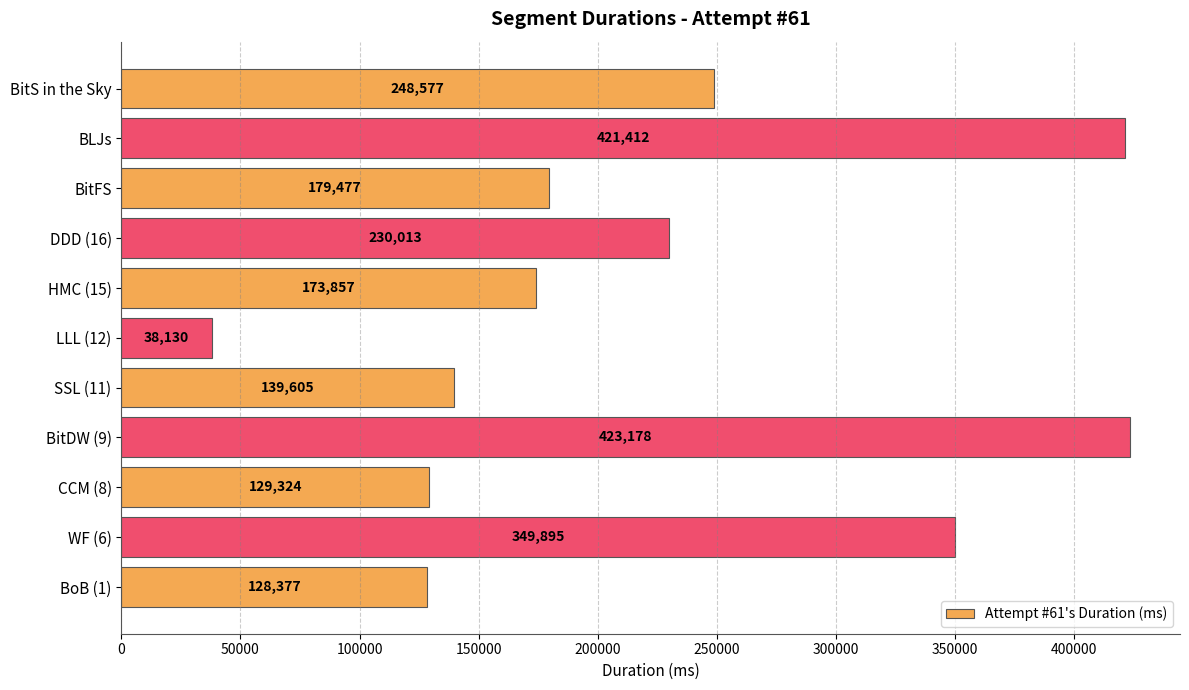

Which label corresponds to the smallest value in the chart?

LLL (12)